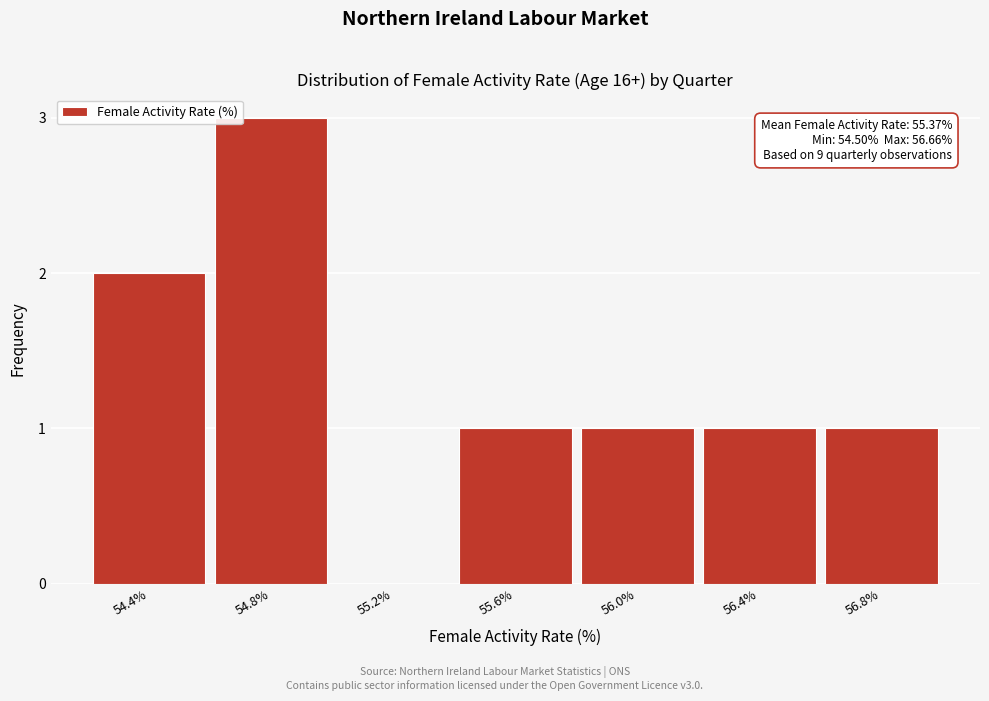

Reading right to left, extract all data points from this chart.

56.8%=1	56.4%=1	56.0%=1	55.6%=1	55.2%=0	54.8%=3	54.4%=2